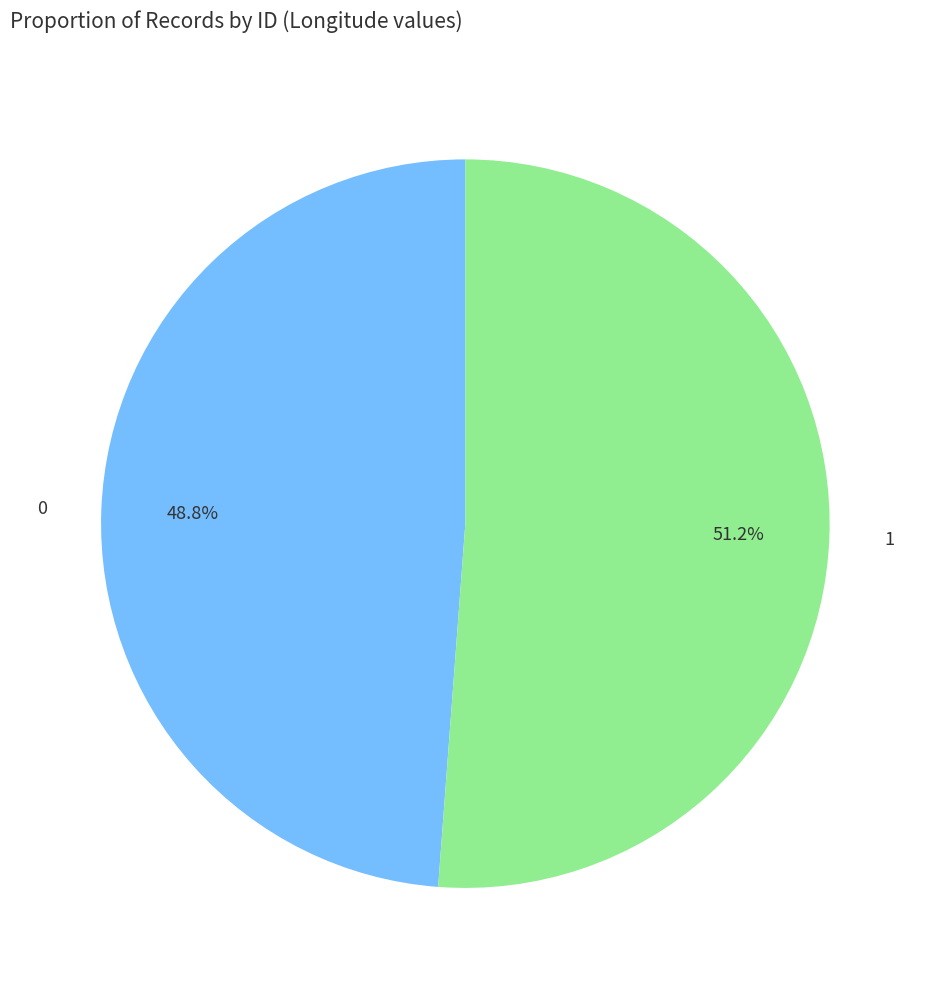

To the nearest percent, what is the difference between the 1 and 0 slice percentages?

2%